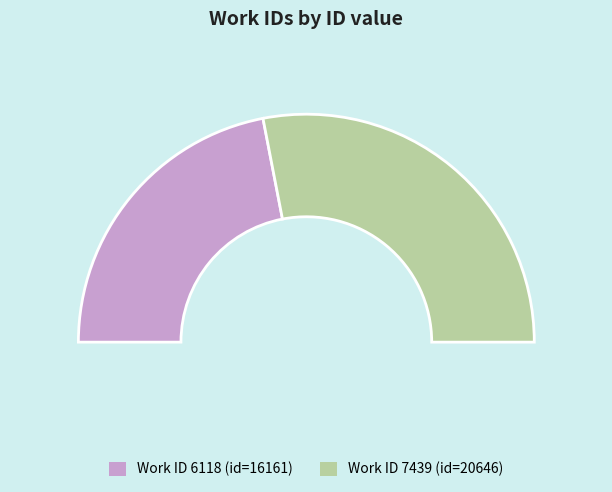

True or false: 6118 accounts for 44% of the total.

True